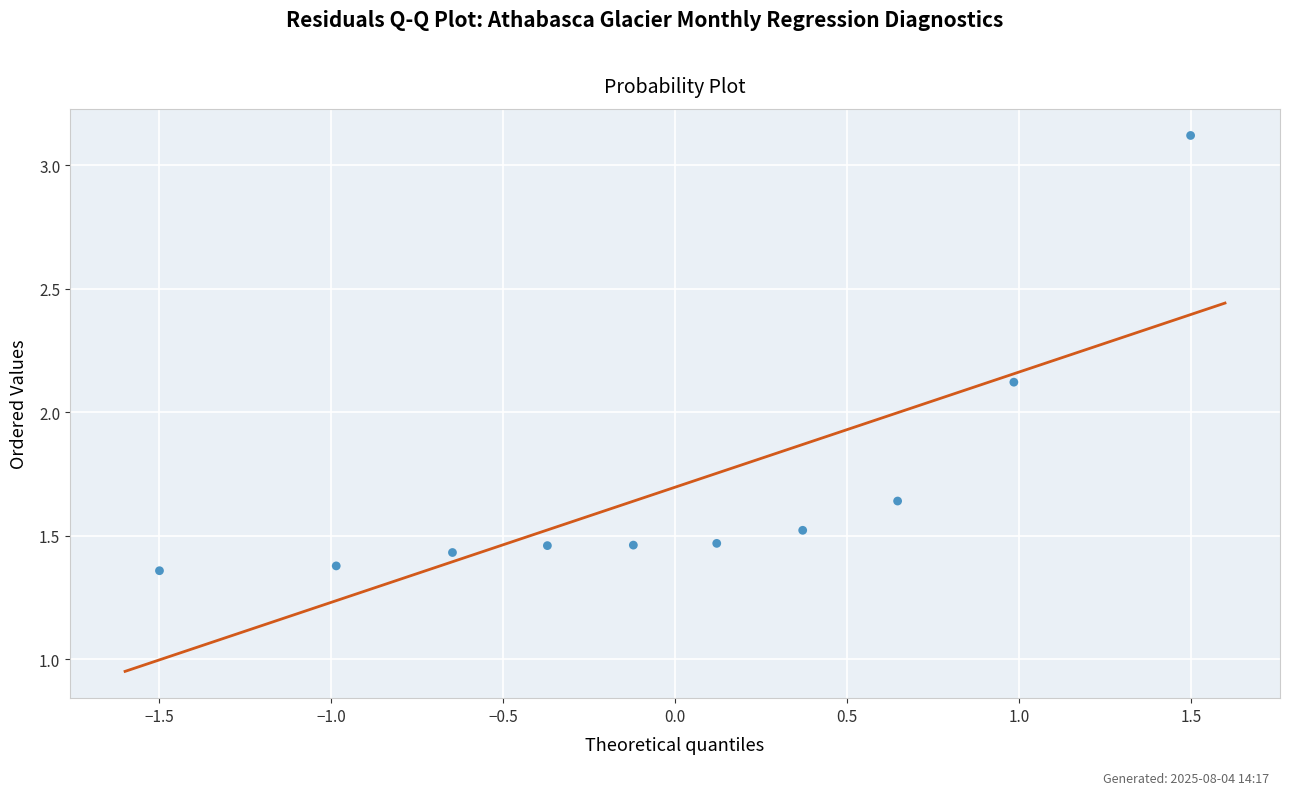

What is the range of X values (max minus min)?

3.0